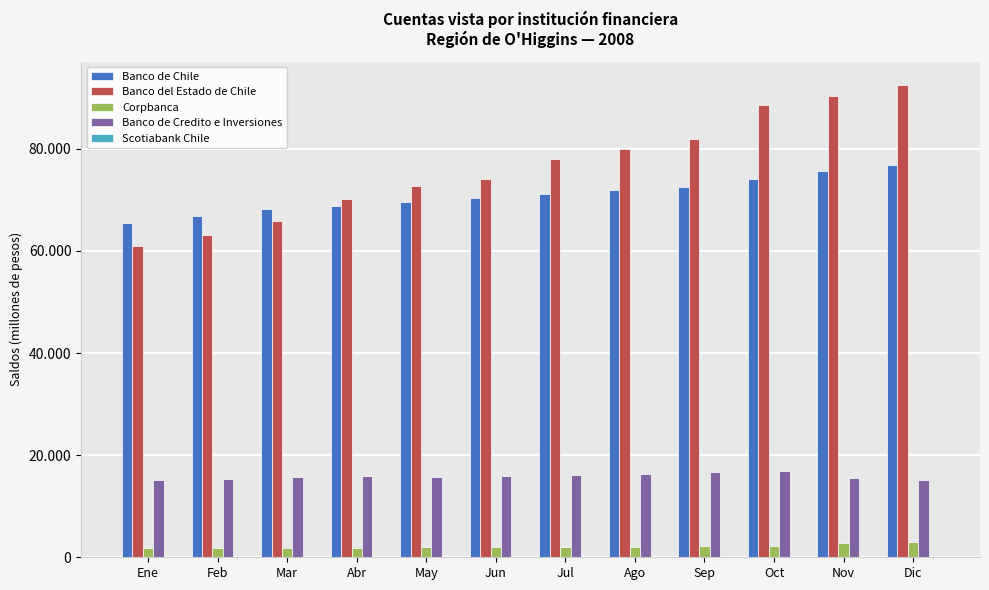

What is the label of the 10th bar from the left?

Oct